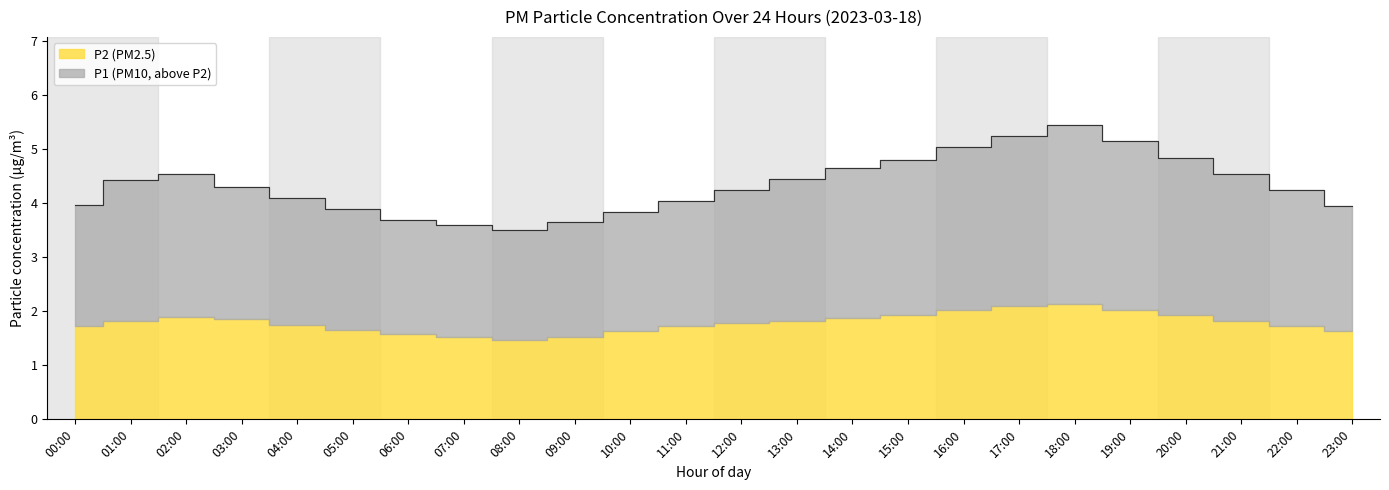

Approximately how many times larger is the value at 01:00 compared to 02:00?

1.0